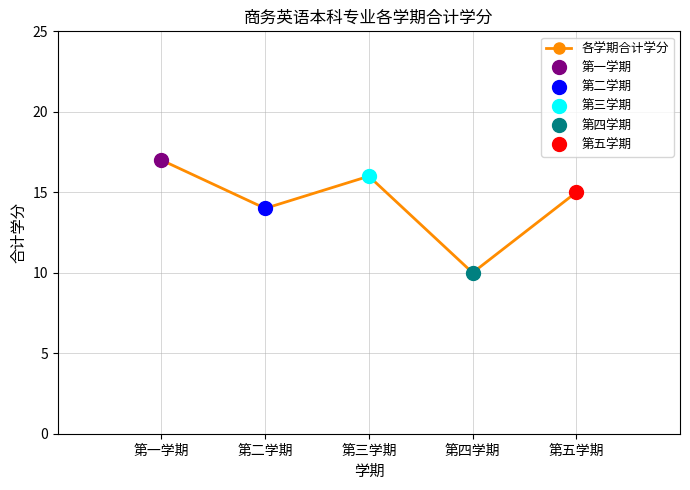

At which category does the data reach its first local peak?

第三学期